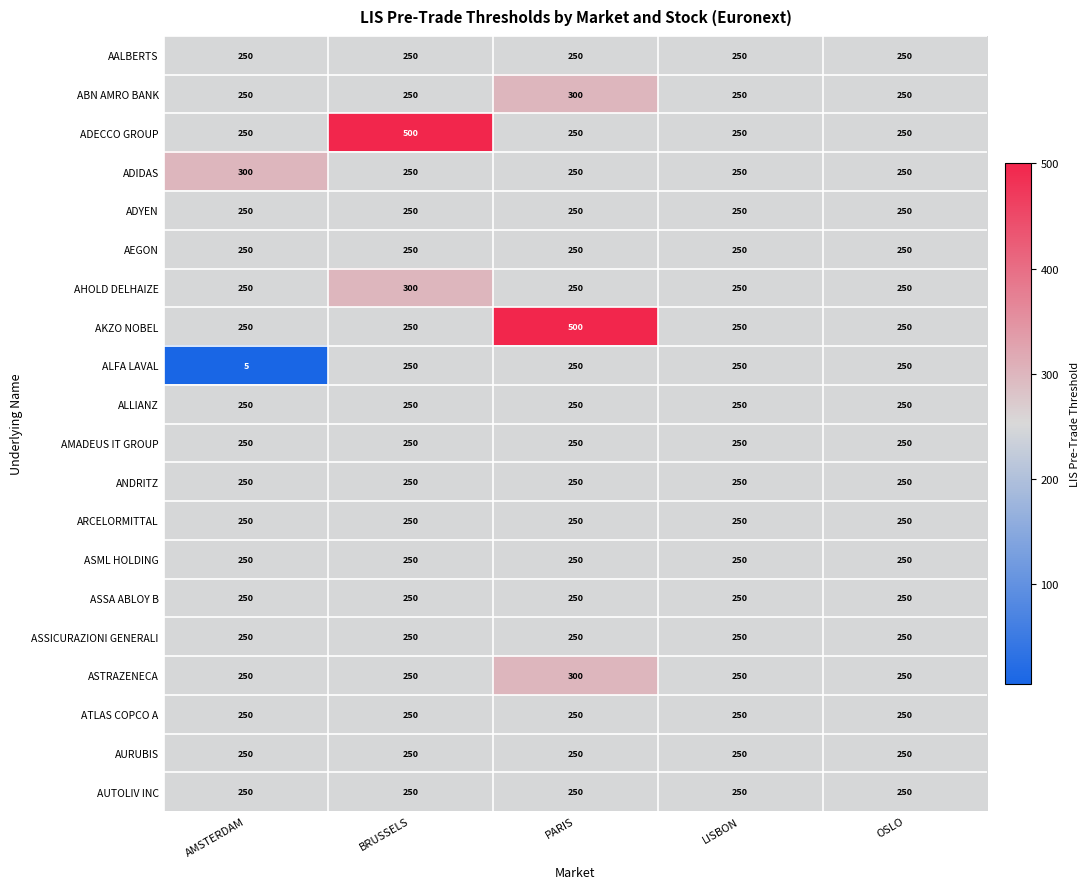

Read the ANDRITZ value at BRUSSELS.

250